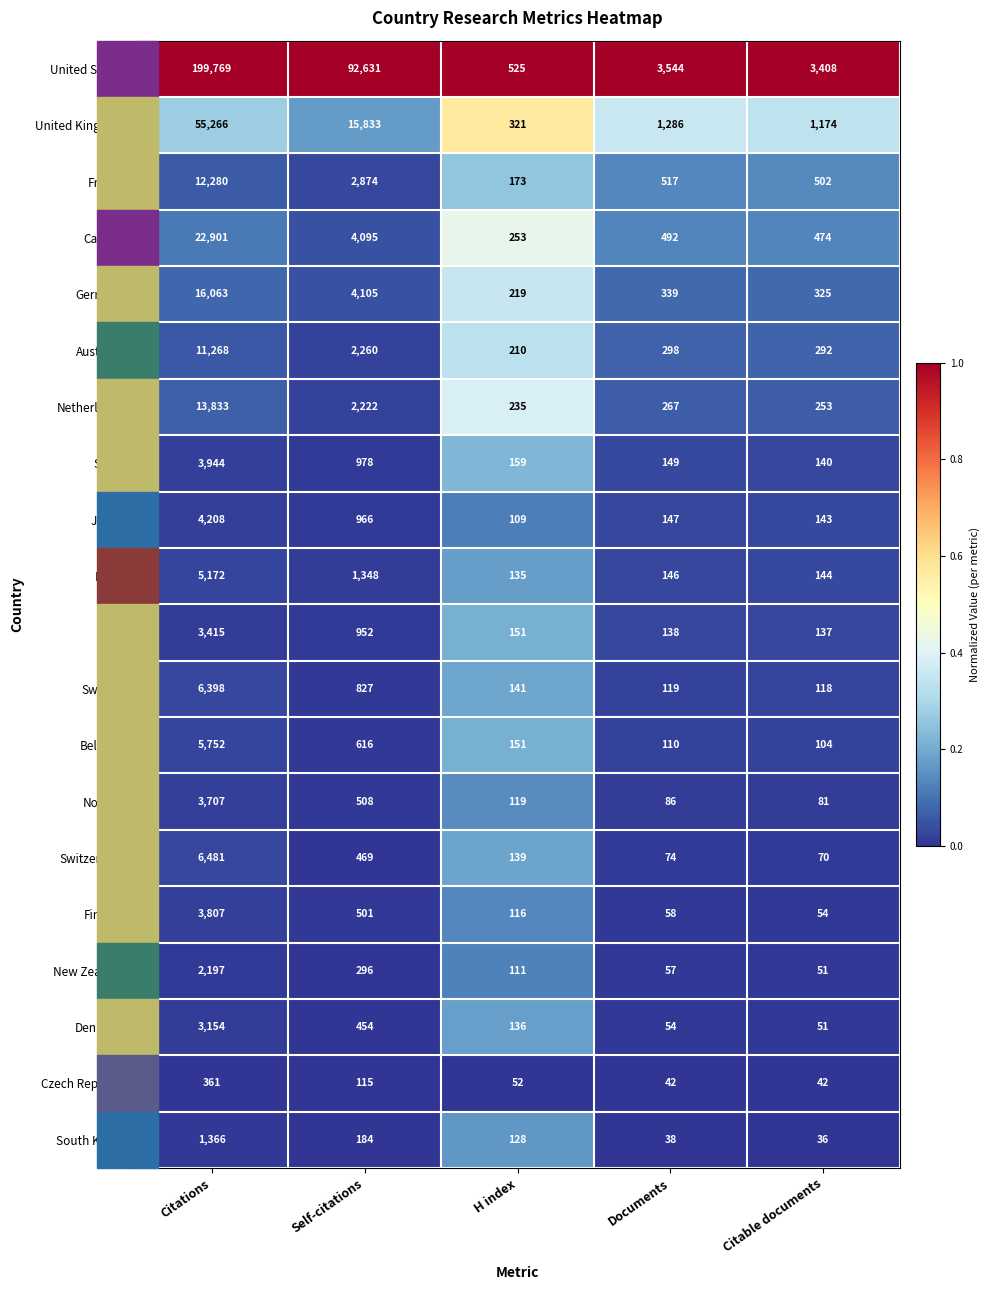

Which series has the largest total across all categories?

United States